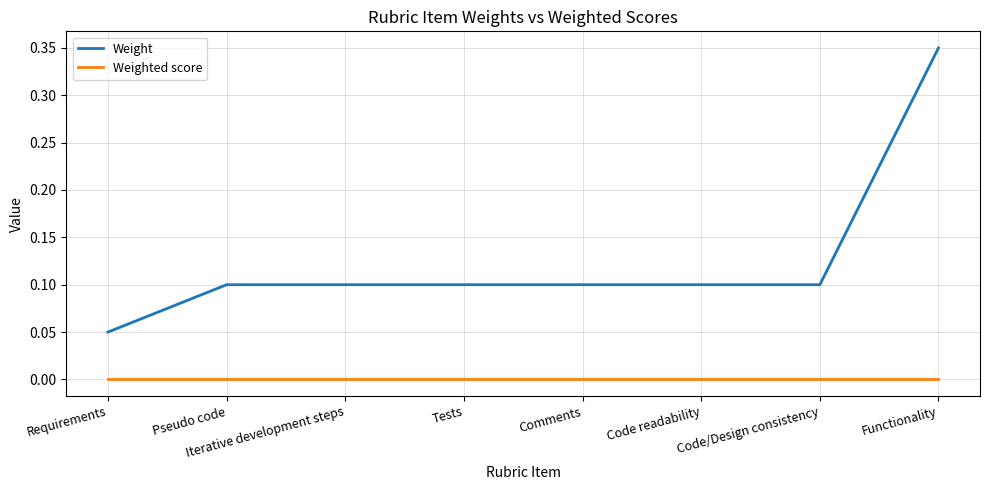

Reading right to left, what are all the values shown in this chart?

Weight: 0.3	0.1	0.1	0.1	0.1	0.1	0.1	0.1
Weighted score: 0.0	0.0	0.0	0.0	0.0	0.0	0.0	0.0